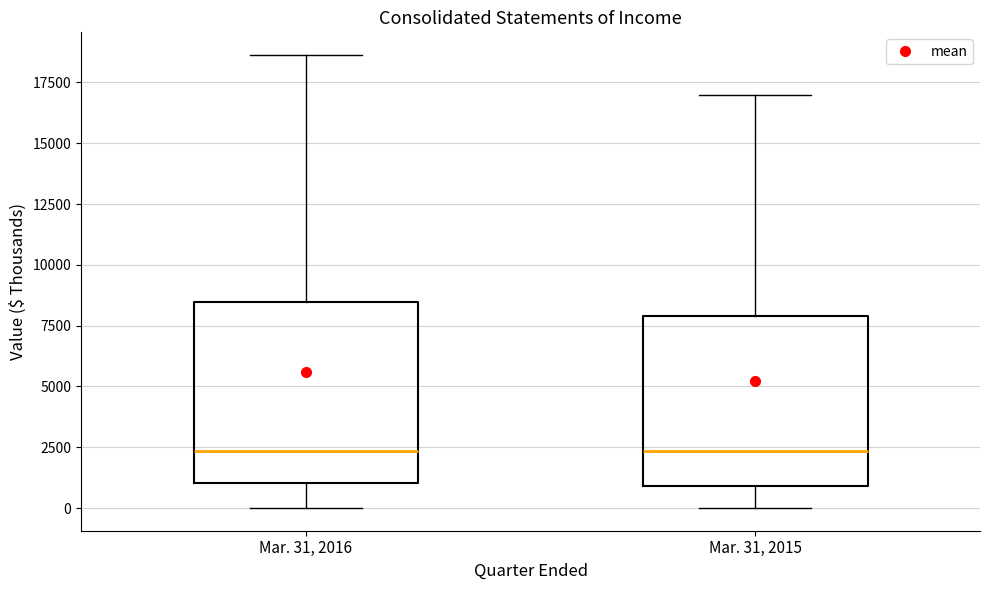

Where does the median line of the box for Mar. 31, 2015 sit on the y-axis? The values are not printed on the chart, so give them approximately, as read against the axis.

2500